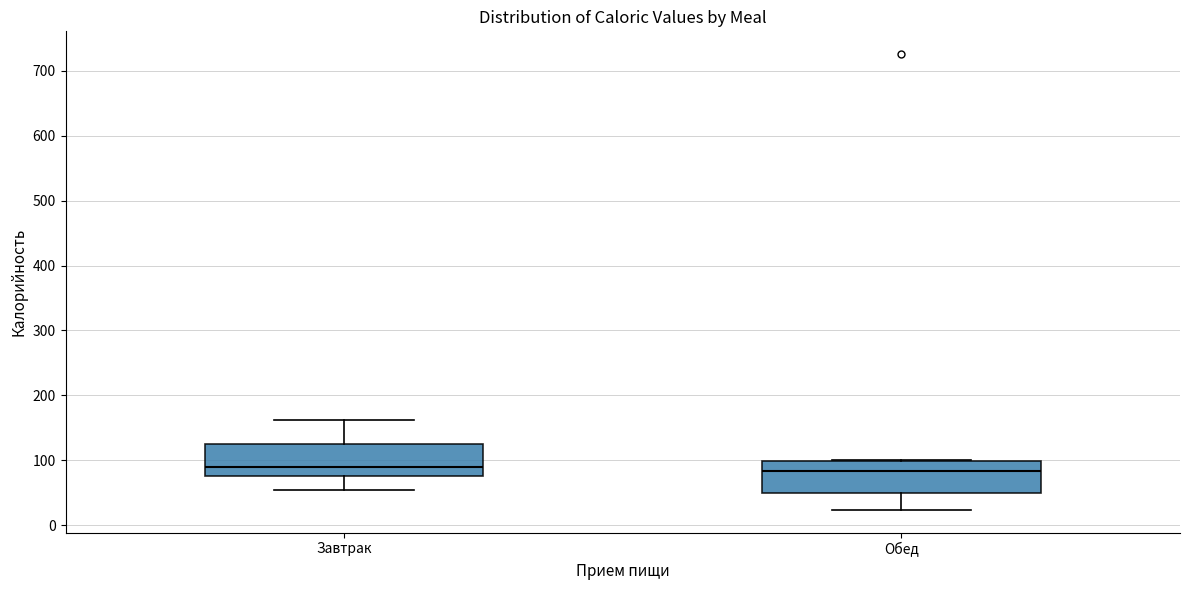

Where does the median line of the box for Обед sit on the y-axis? The values are not printed on the chart, so give them approximately, as read against the axis.

80